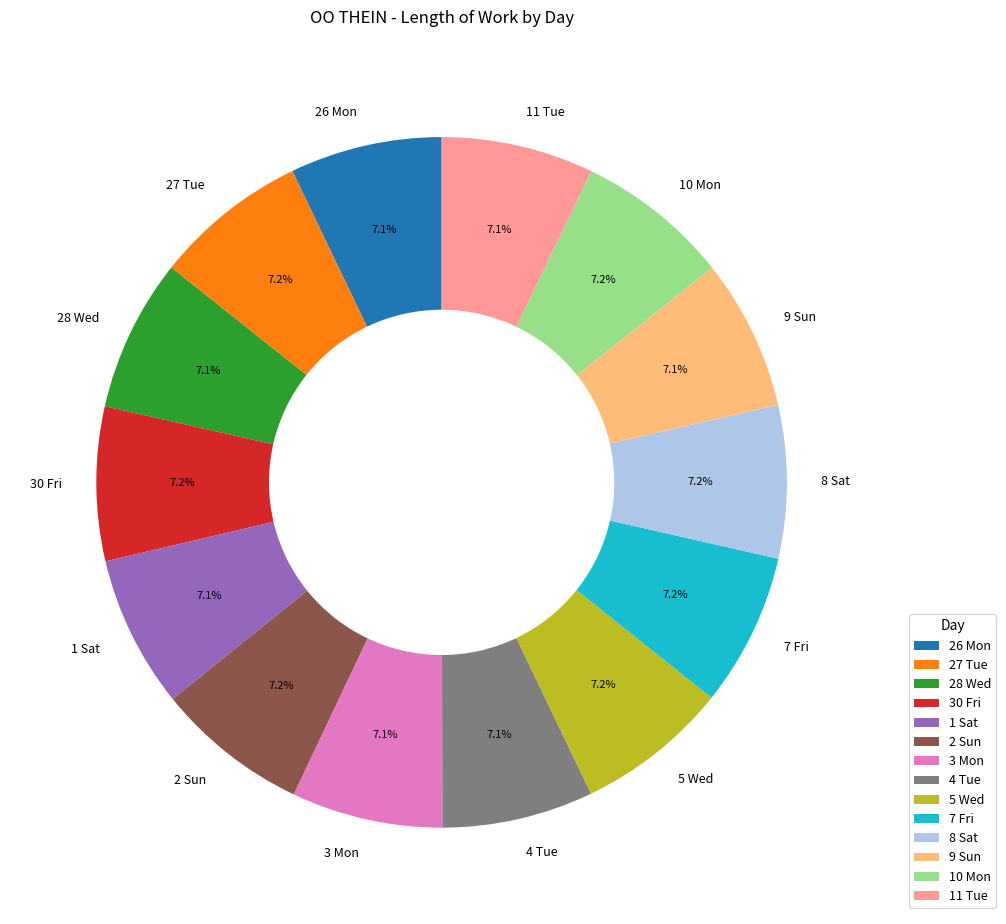

To the nearest percent, what portion does 30 Fri represent?

7%